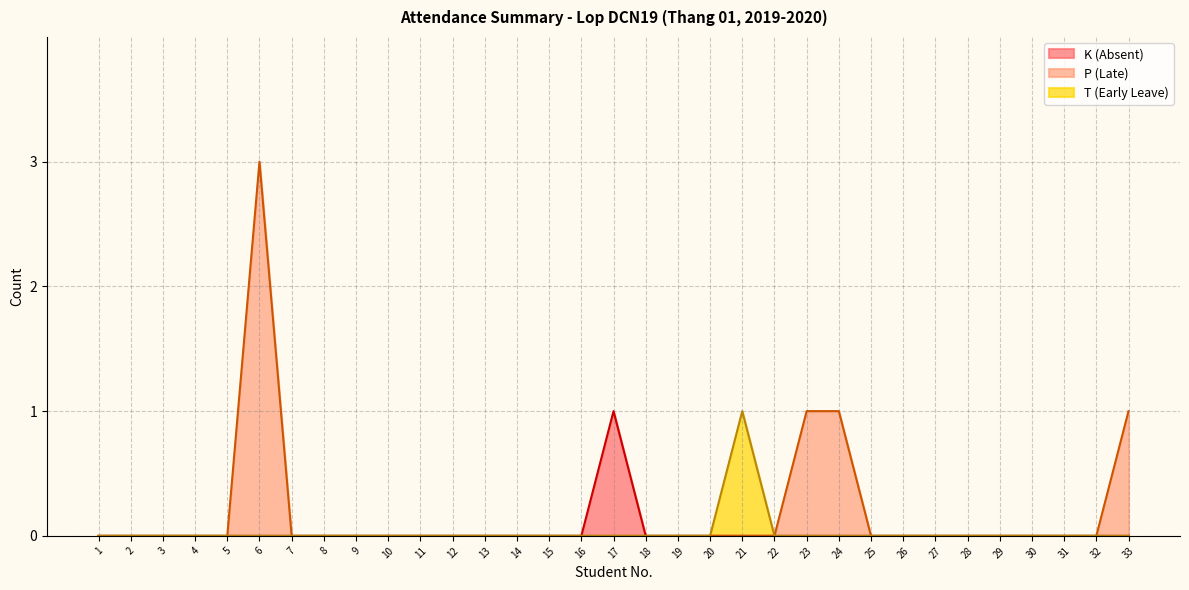

Is it true that P (Late) equals 0 at 28?

True